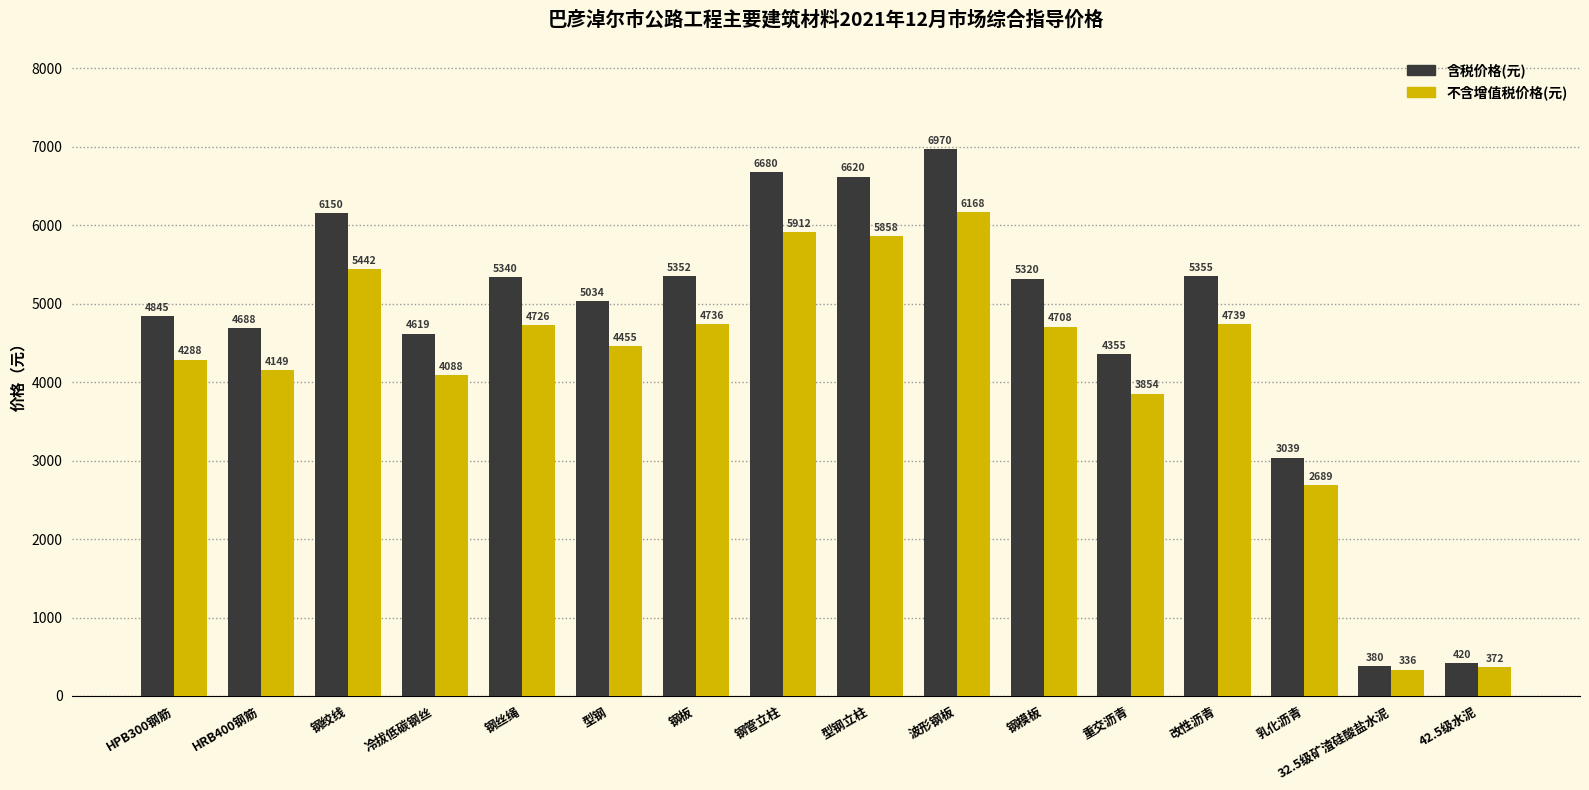

True or false: 不含增值税价格(元) has a value of 5442 at 钢绞线.

True